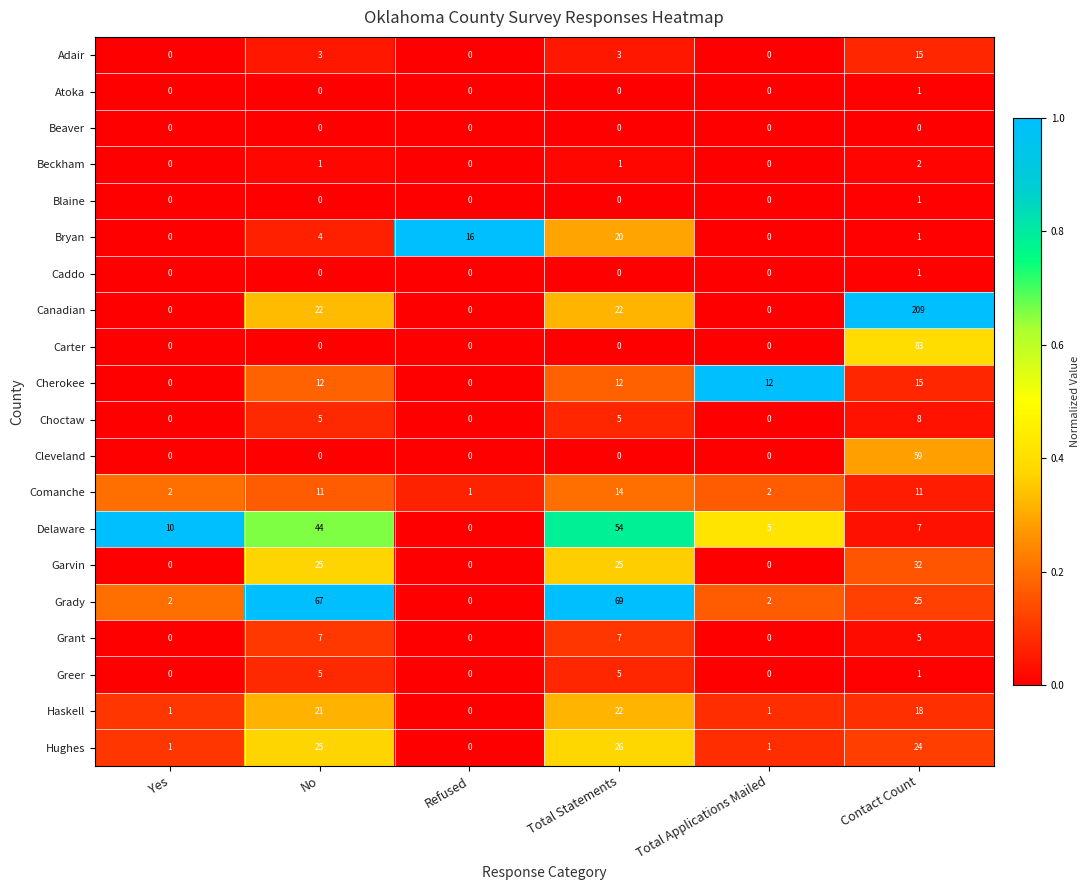

Which series has the largest total across all categories?

Canadian